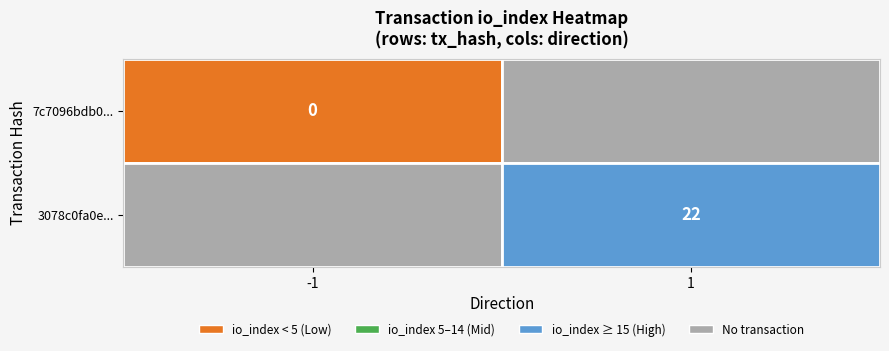

The 3078c0fa0e8f5ba3294a5e155385785afc9313c series shows 14 at 1. True or false?

False